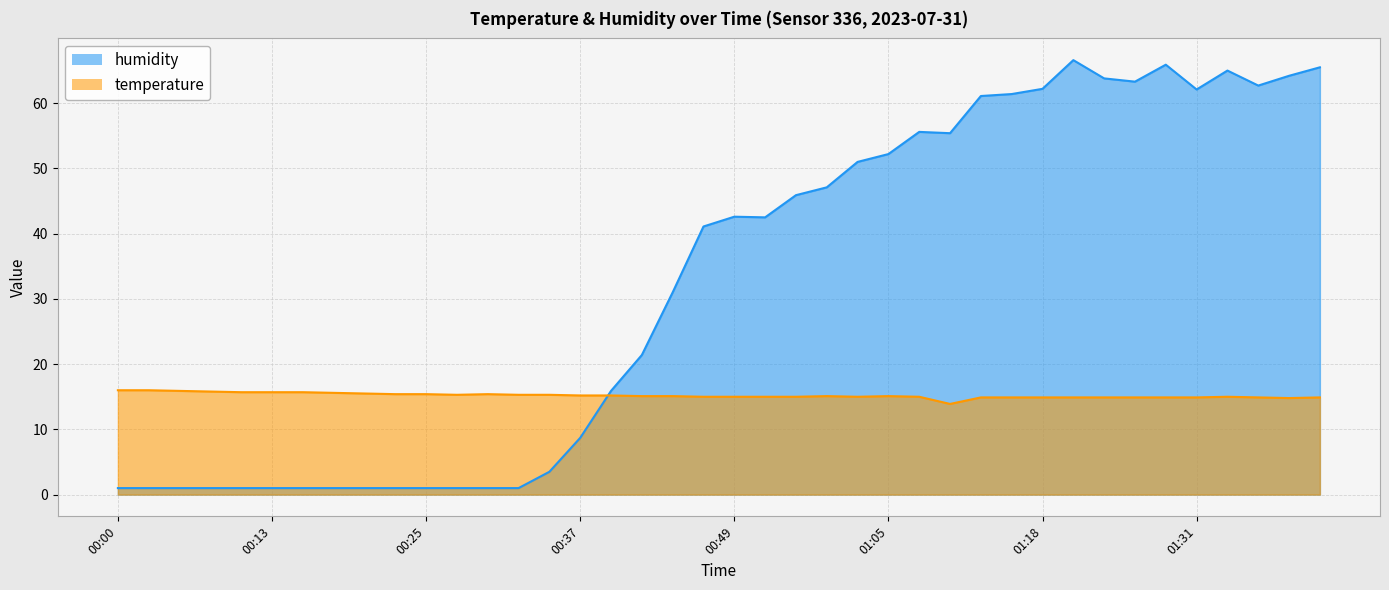

The humidity series shows 74.1 at 00:54. True or false?

False